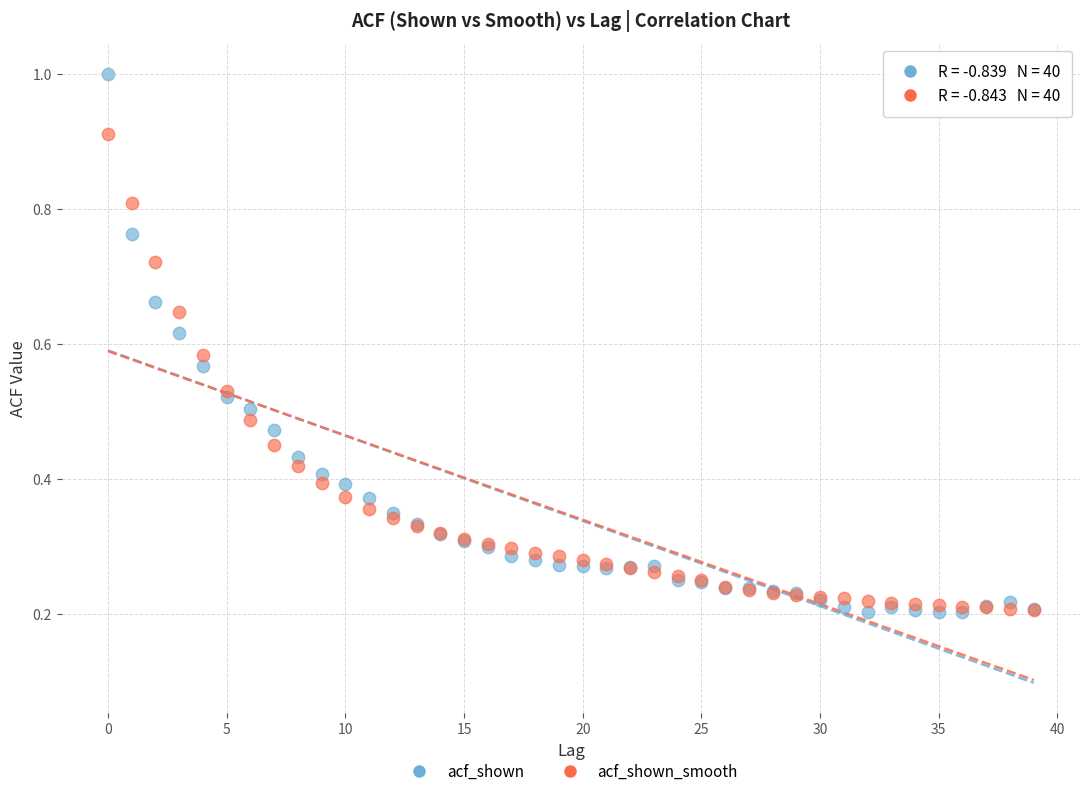

What are all the series names shown in the legend?

acf_shown, acf_shown_smooth